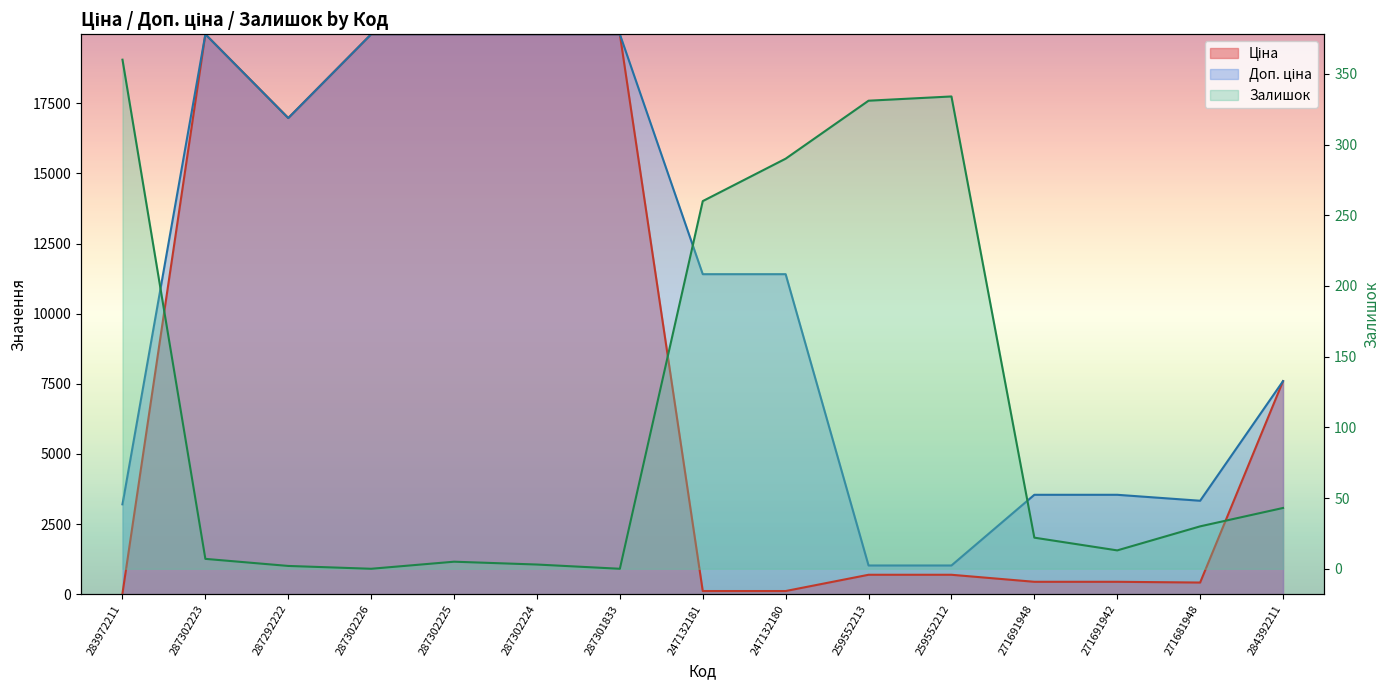

What is the average value of the Доп. ціна series?

10859.4